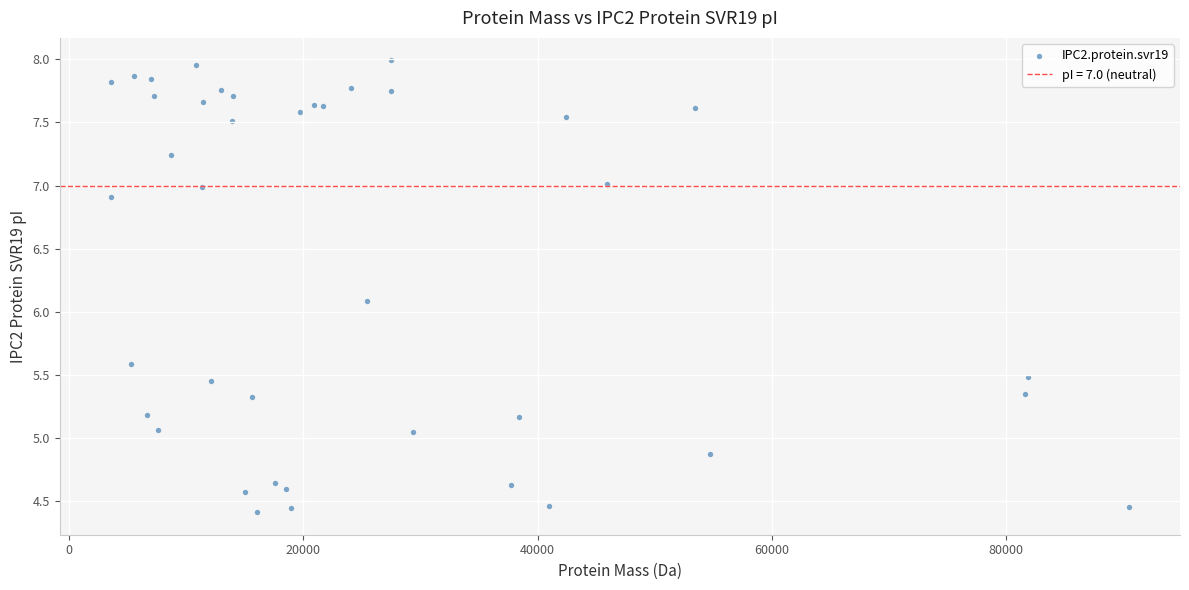

What Y value in the scatter plot is closest to 6?

6.1